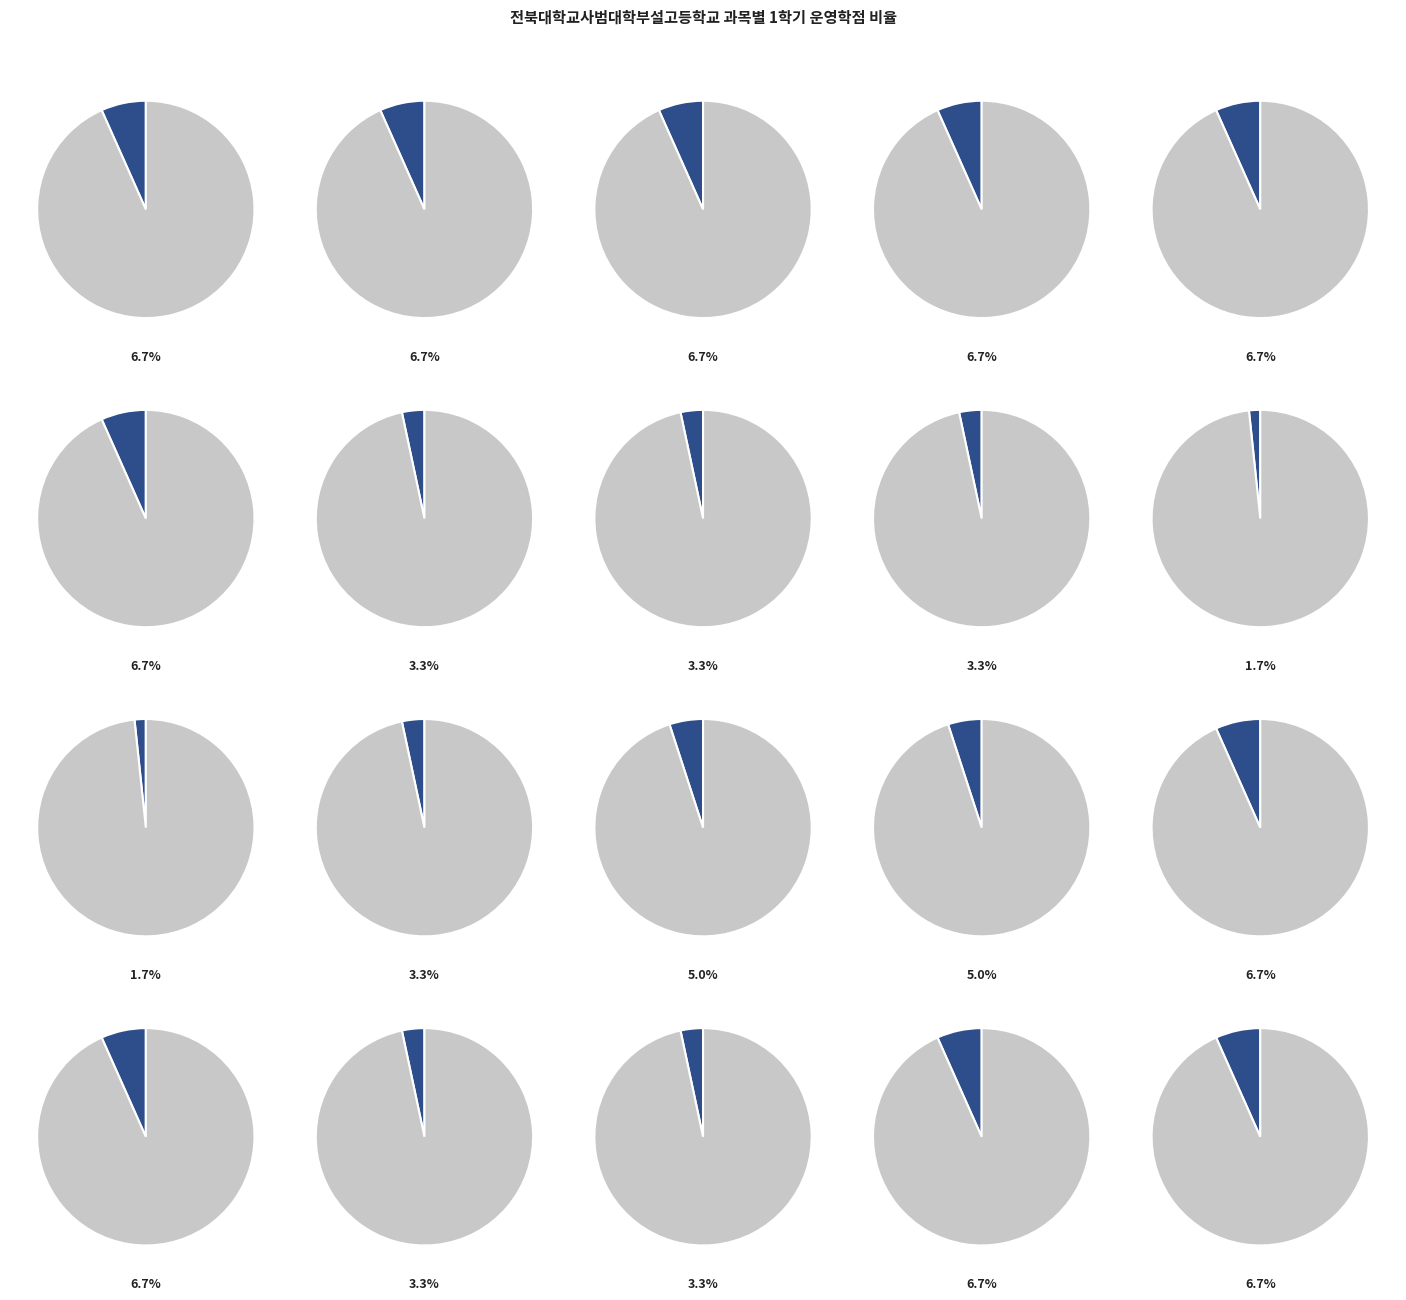

What percentage is the 공통국어1 slice, to the nearest percent?

7%